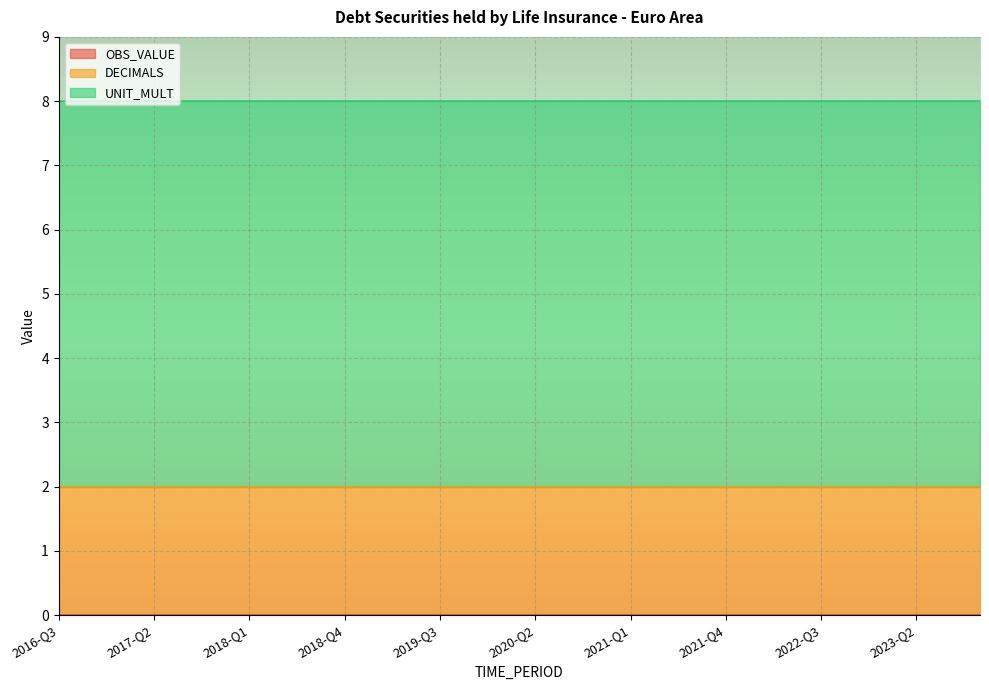

True or false: UNIT_MULT and OBS_VALUE cross at least once.

False